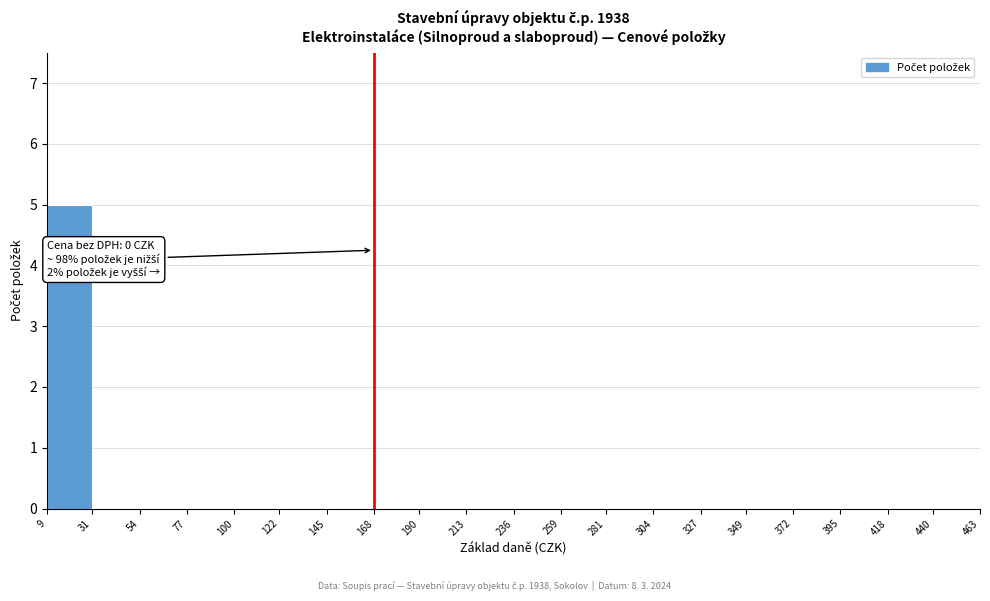

Which range on the x-axis has the tallest bar?

9 to 31